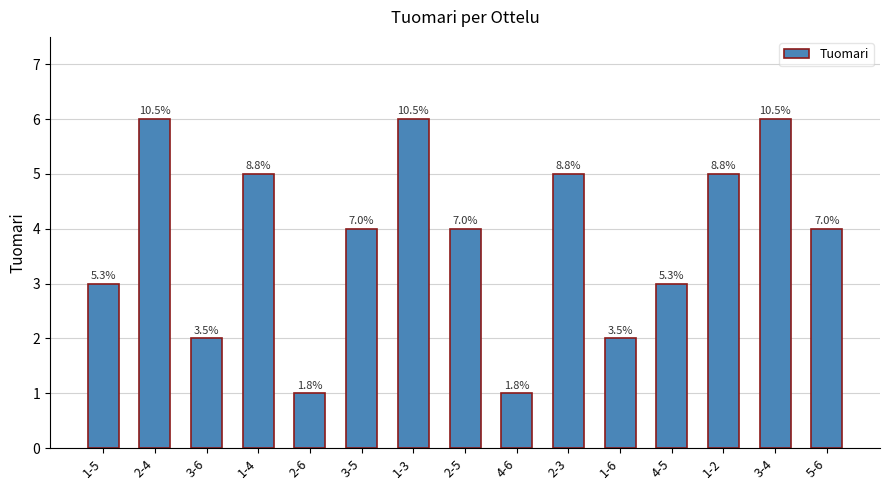

Does the chart contain any negative values?

No